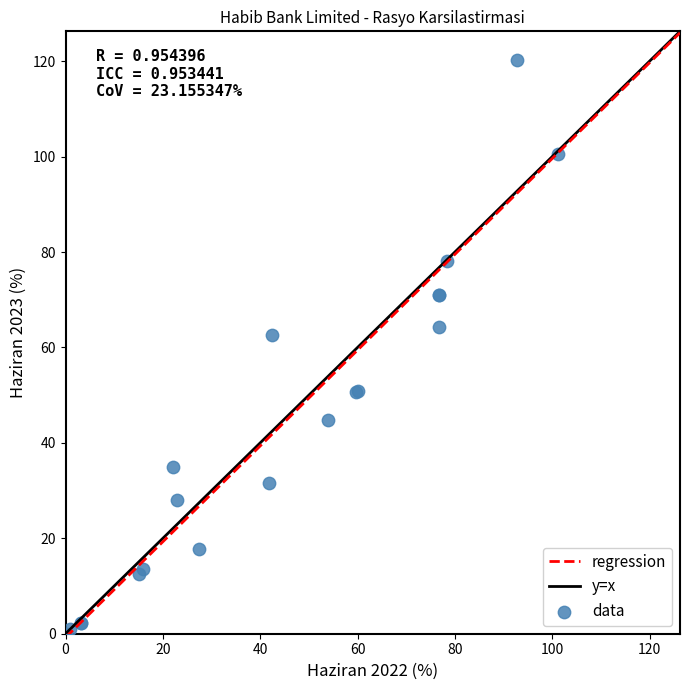

What Y value in the scatter plot is closest to 60?

62.6